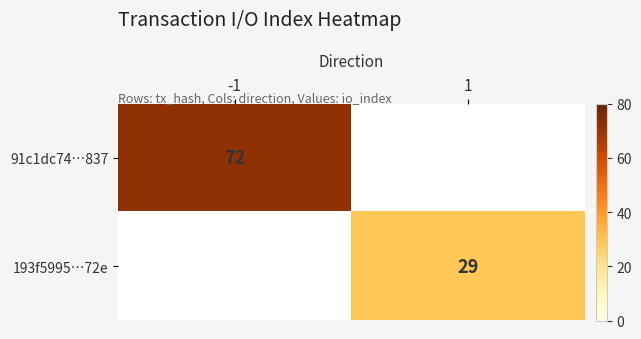

Is the value of 91c1dc74…837 at -1 greater than the value of 193f5995…72e at 1?

Yes